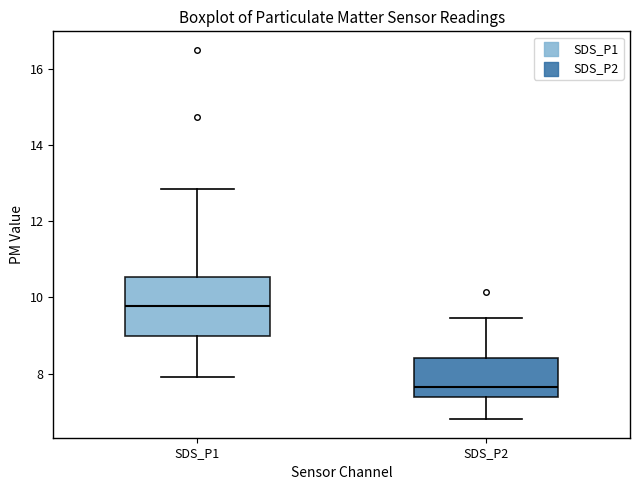

Which box's median line is the lowest?

SDS_P2